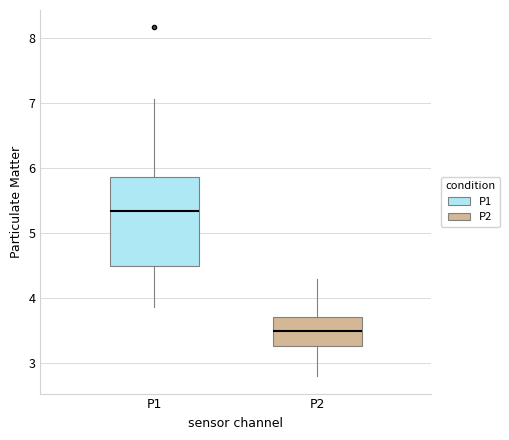

Which box has the lowest median line?

P2